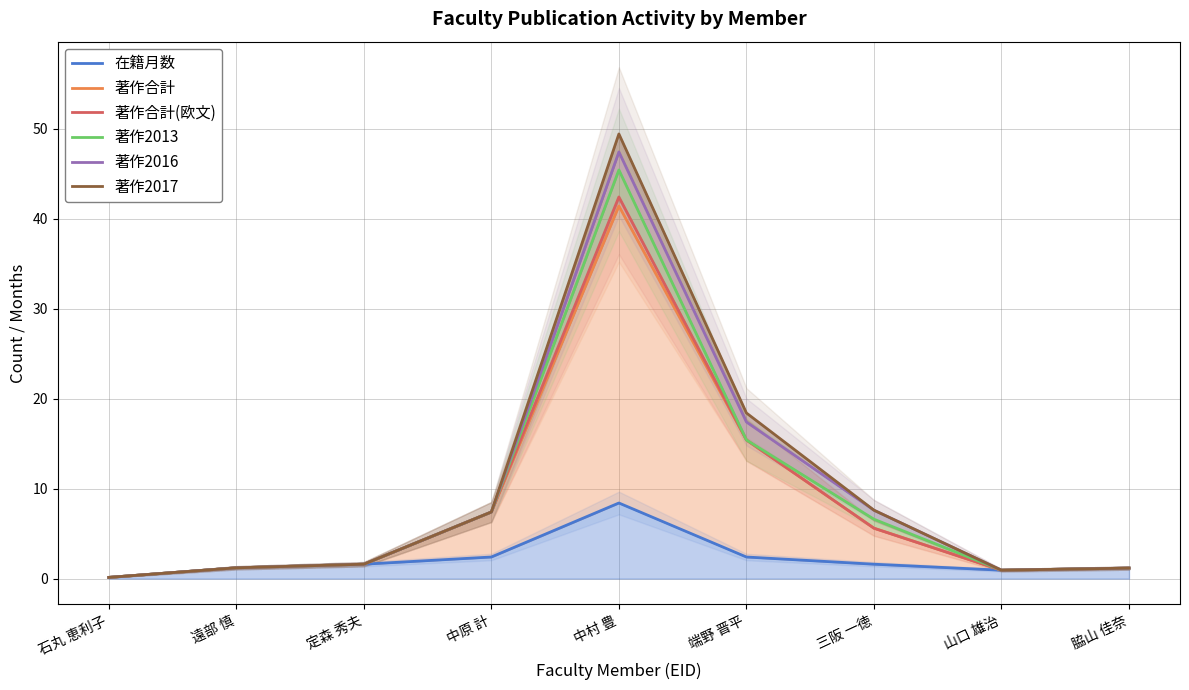

What is the sum of the 著作2017 values at 三阪 一徳 and 石丸 恵利子?

7.7